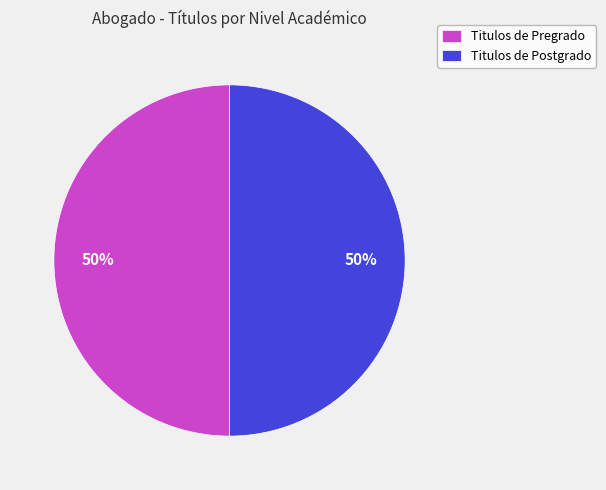

To the nearest percent, what portion does Titulos de Pregrado represent?

50%